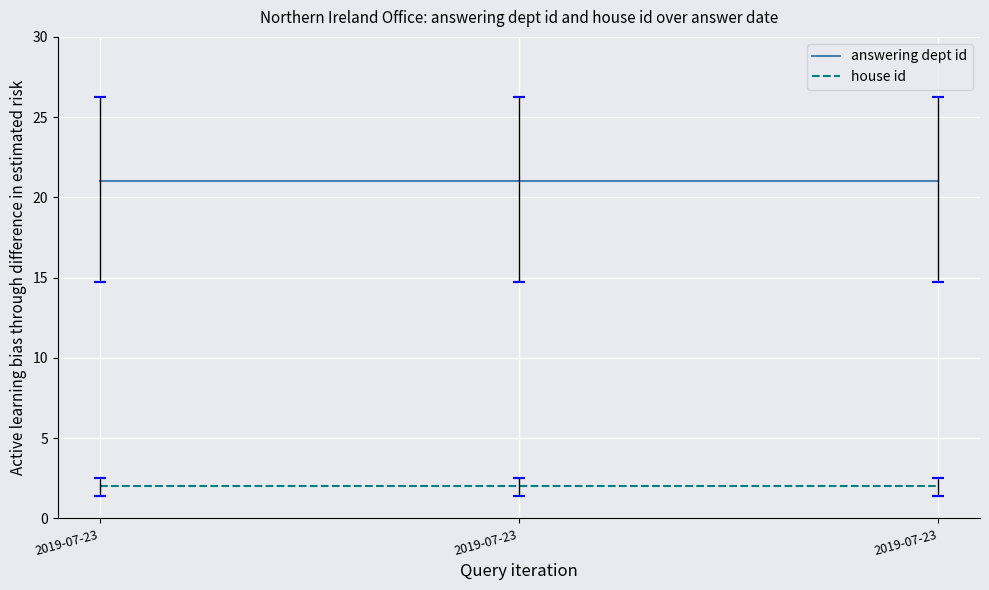

The answering dept id series shows 21 at 2019-07-23. True or false?

True